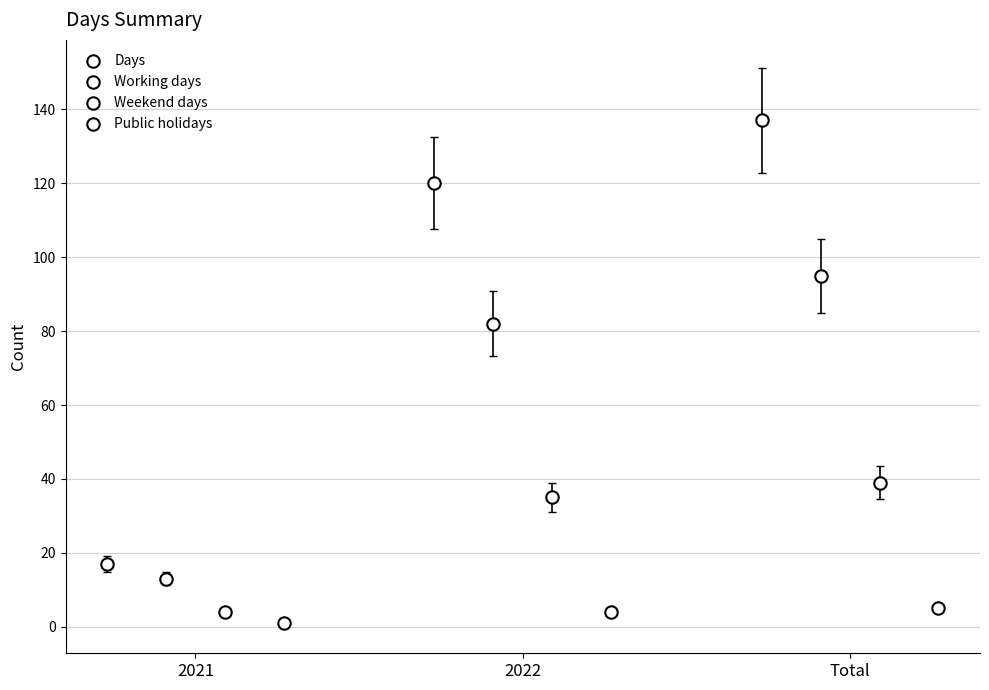

Which series has the largest Y range (max minus min)?

Days